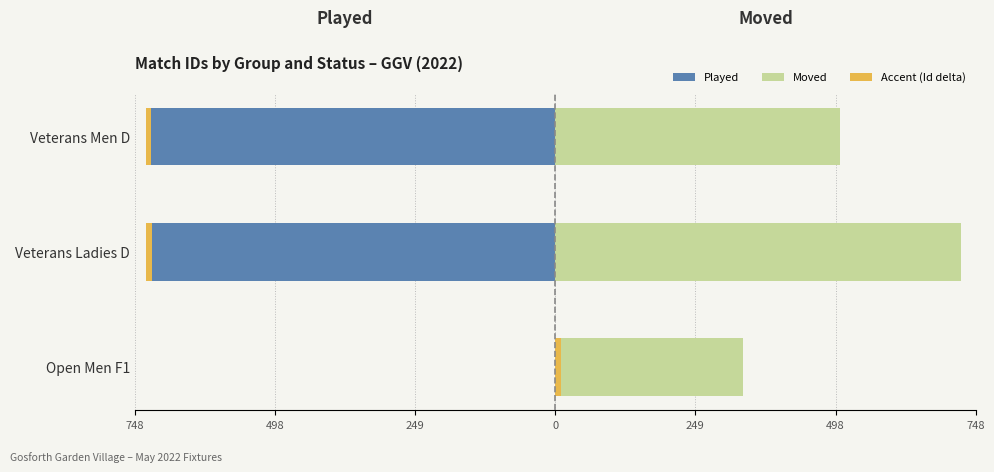

Is the value of Accent at 498 greater than the value of Moved at 249?

No